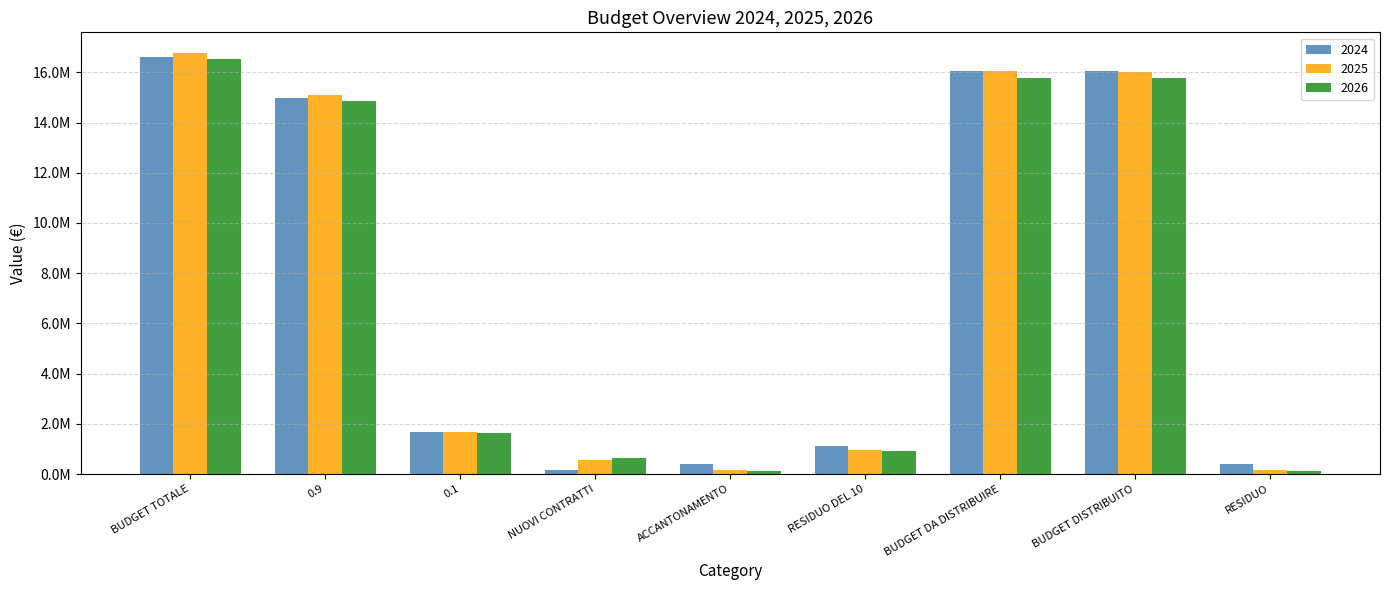

What is the label of the 6th bar from the left?

RESIDUO DEL 10